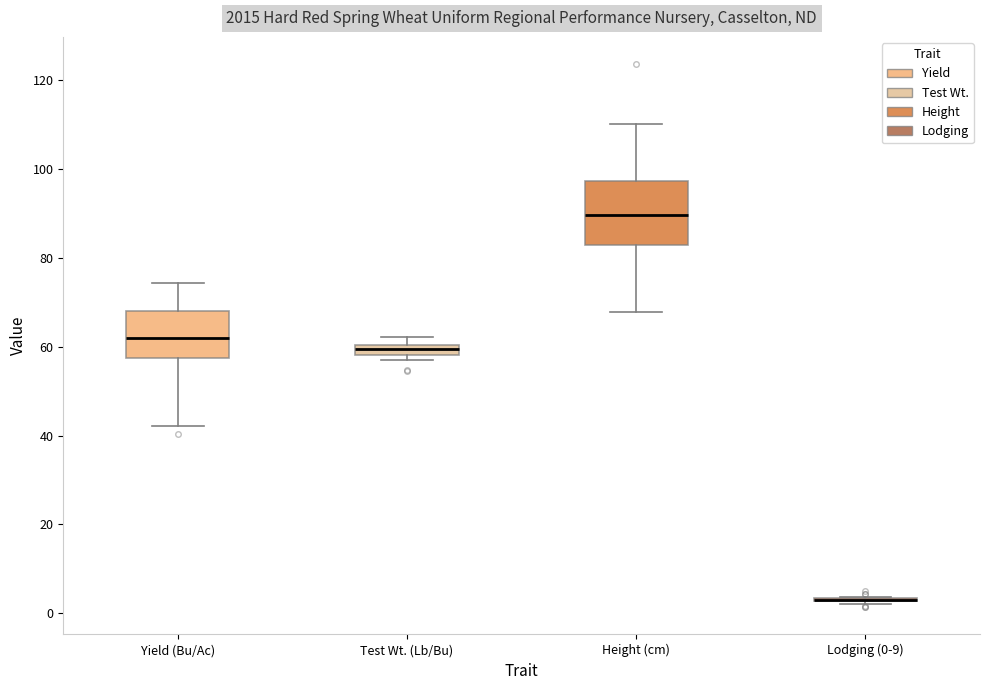

Which box is the tallest, from its lower edge to its upper edge?

Height (cm)